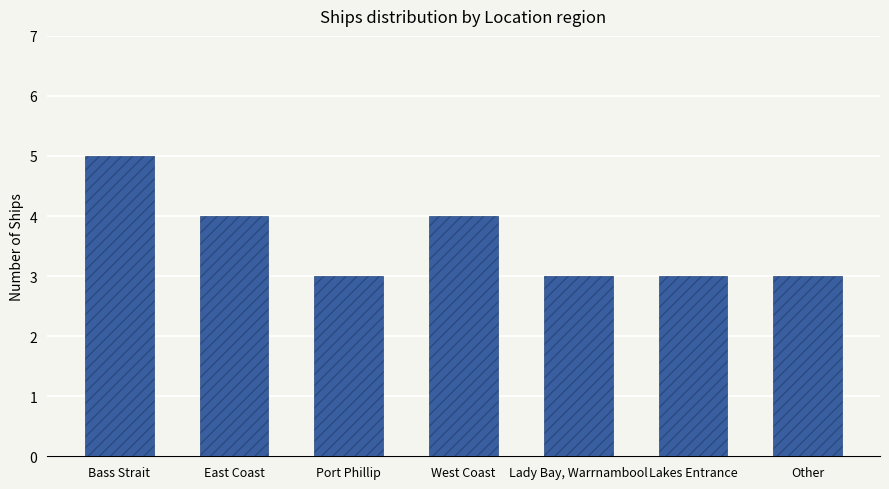

The value at Other is 2. True or false?

False